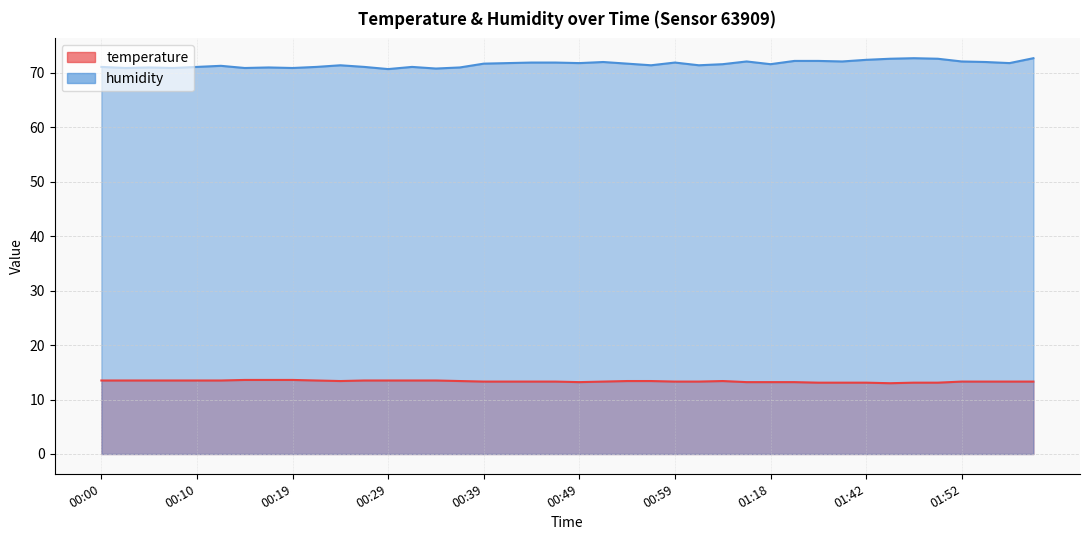

Is the value of humidity at 00:46 greater than the value of temperature at 00:24?

Yes